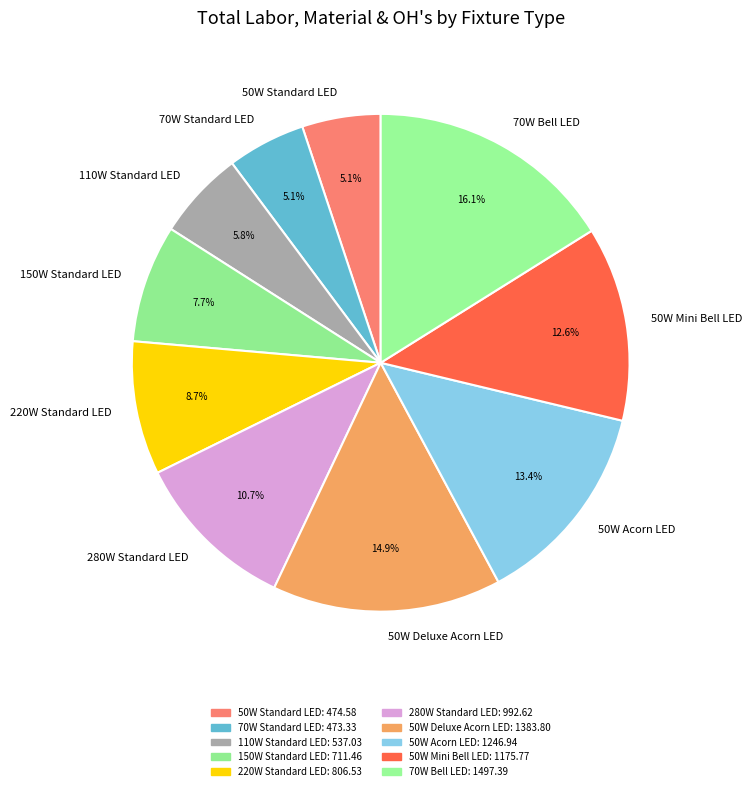

True or false: 50W Deluxe Acorn LED accounts for 15% of the total.

True